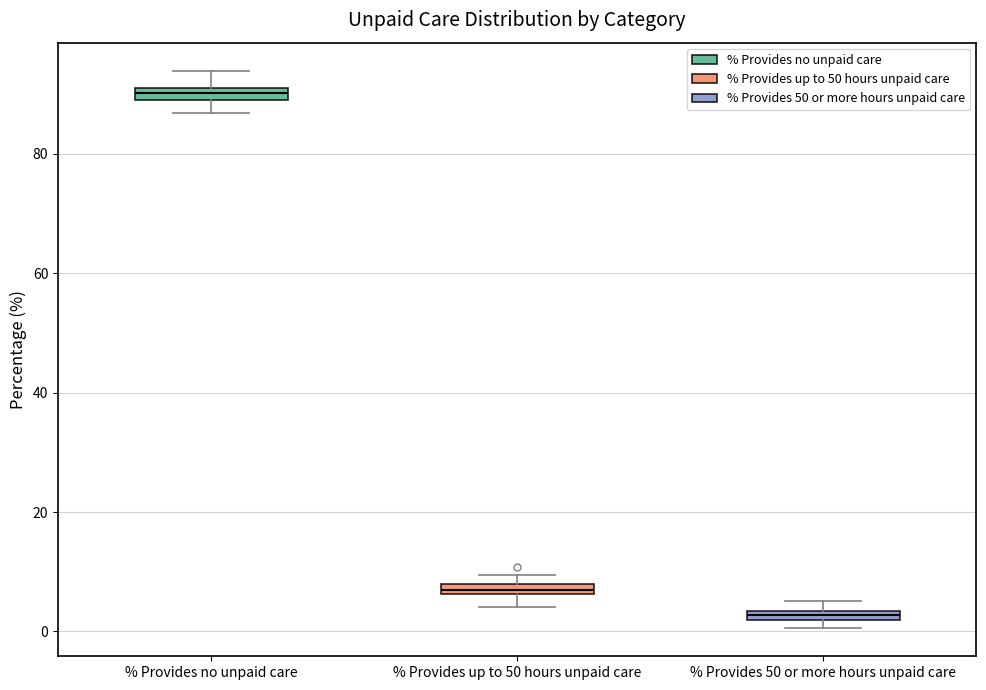

Which box has the highest median line?

% Provides no unpaid care